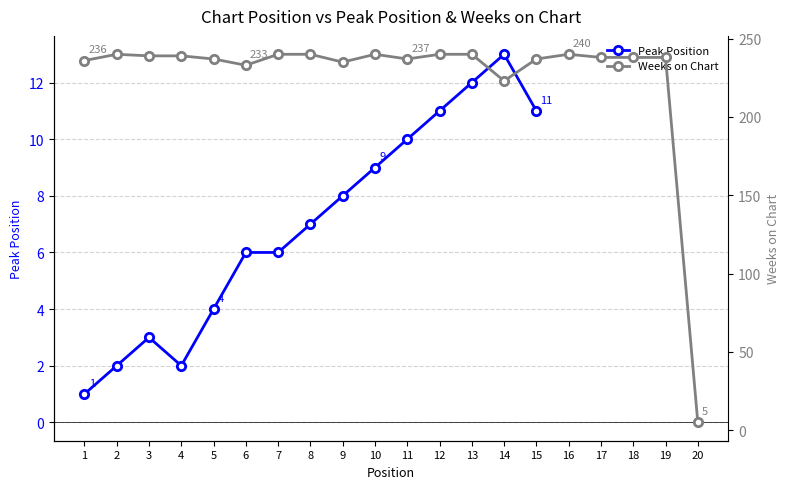

At which category does Peak Position reach its first local valley?

4